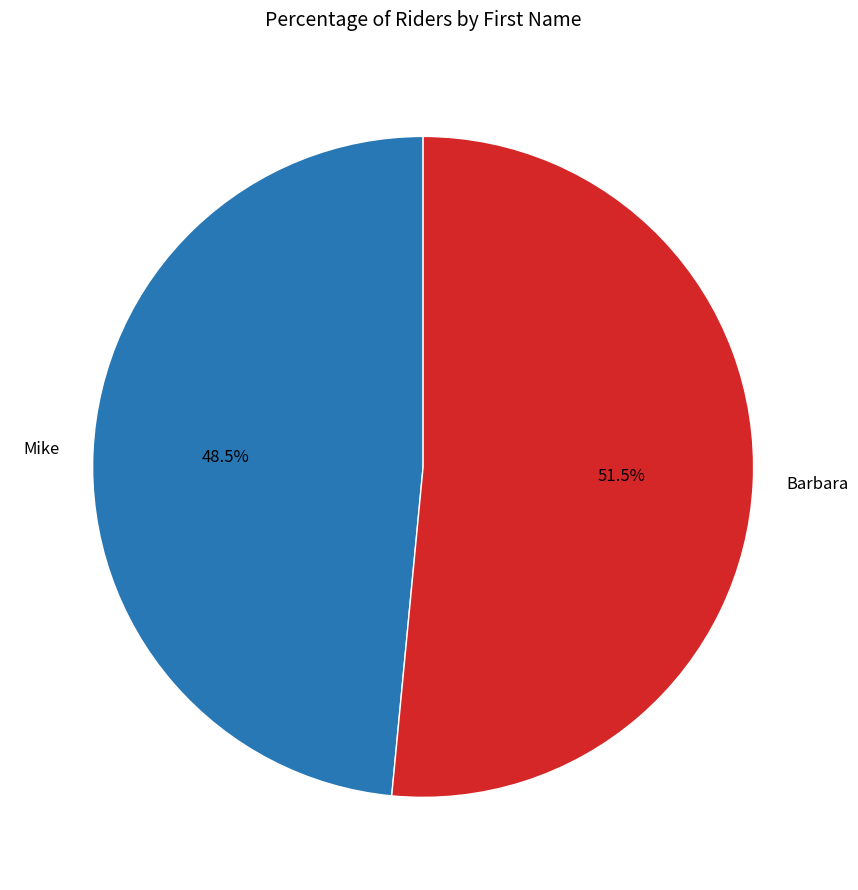

Count the number of slices in the pie.

2